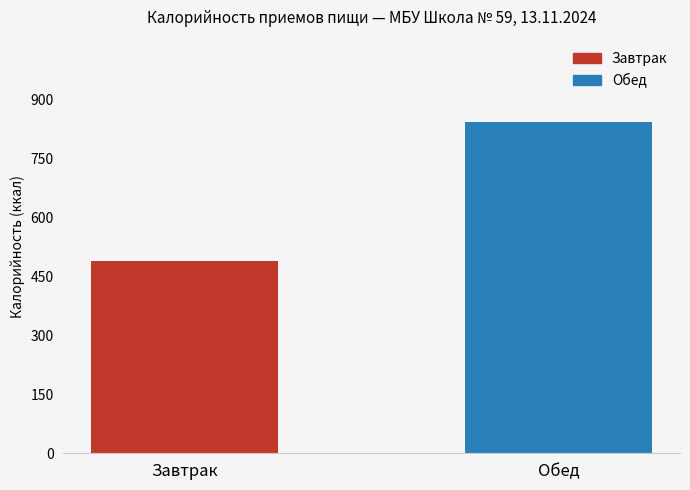

The chart shows a value of 1215.2 at Обед. True or false?

False